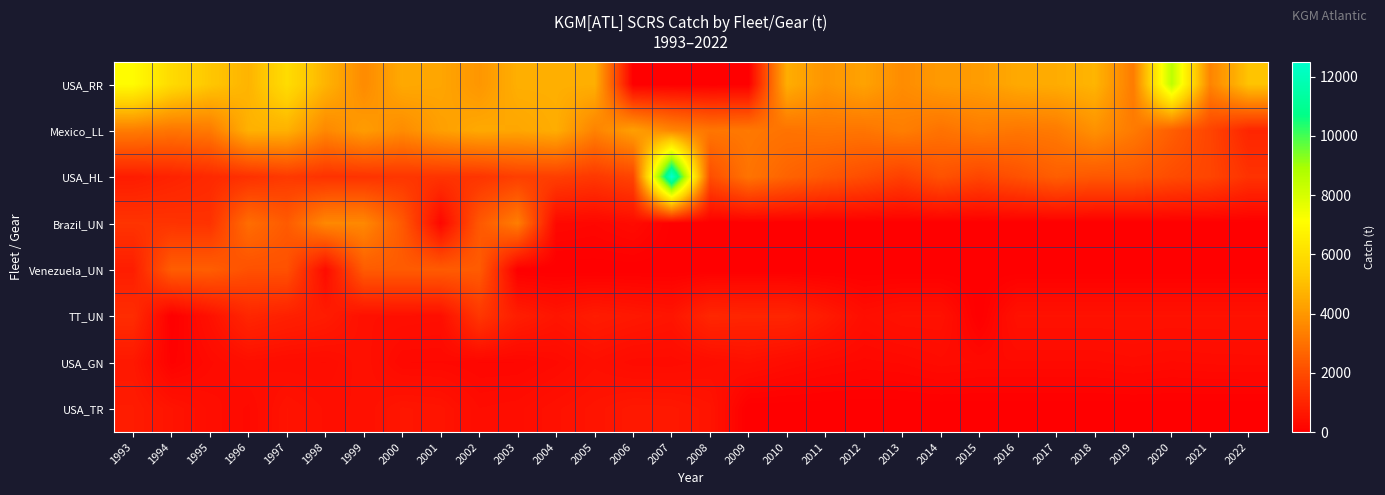

Reading right to left, extract all data points from this chart.

USA_RR: 2022=5150.9	2021=3481.8	2020=8508.4	2019=3262.2	2018=4755.0	2017=4541.1	2016=4455.2	2015=4114.4	2014=4063.1	2013=3693.5	2012=4289.3	2011=3913.0	2010=4573.9	2009=0.0	2008=0.0	2007=0.0	2006=0.0	2005=4619.0	2004=4619.0	2003=4619.0	2002=3952.0	2001=4358.0	2000=4448.0	1999=3660.0	1998=4732.0	1997=5933.0	1996=4731.0	1995=5246.0	1994=5878.0	1993=7046.0
Mexico_LL: 2022=1003.4	2021=1820.5	2020=2504.9	2019=3231.4	2018=3824.9	2017=3232.6	2016=3130.1	2015=3280.7	2014=3018.5	2013=3335.2	2012=3090.5	2011=3130.1	2010=3039.7	2009=3185.8	2008=3113.1	2007=3526.0	2006=4201.4	2005=3447.3	2004=4564.1	2003=4368.8	2002=4452.8	2001=4200.3	2000=3688.1	1999=4120.6	1998=3583.2	1997=4661.0	1996=4661.0	1995=3214.0	1994=3097.0	1993=3289.0
USA_HL: 2022=1342.2	2021=1822.2	2020=2005.8	2019=2308.9	2018=2310.8	2017=2494.8	2016=2145.4	2015=1853.3	2014=2179.3	2013=1691.0	2012=2034.1	2011=2318.5	2010=2634.7	2009=3057.6	2008=2063.0	2007=12506.5	2006=1823.2	2005=1487.0	2004=1672.2	2003=1679.7	2002=1402.2	2001=1370.4	2000=1435.5	1999=1362.6	1998=1334.8	1997=1532.3	1996=1296.9	1995=1104.9	1994=928.2	1993=769.5
Brazil_UN: 2022=0.0	2021=0.0	2020=0.0	2019=0.0	2018=0.0	2017=0.0	2016=0.0	2015=0.0	2014=0.0	2013=0.0	2012=0.0	2011=0.0	2010=0.0	2009=0.0	2008=0.1	2007=33.4	2006=315.0	2005=200.9	2004=246.6	2003=3311.0	2002=2315.8	2001=200.1	2000=2344.0	1999=3595.0	1998=3595.0	1997=2398.0	1996=2887.0	1995=1328.0	1994=1365.0	1993=1380.0
Venezuela_UN: 2022=0.0	2021=0.0	2020=0.0	2019=0.0	2018=0.0	2017=0.0	2016=0.0	2015=0.0	2014=0.0	2013=0.0	2012=0.0	2011=0.0	2010=0.0	2009=0.0	2008=0.0	2007=0.0	2006=0.0	2005=0.0	2004=0.0	2003=0.0	2002=2424.0	2001=2424.0	2000=2424.0	1999=2424.0	1998=340.0	1997=2139.0	1996=2139.0	1995=2485.0	1994=2484.0	1993=800.0
TT_UN: 2022=494.1	2021=494.1	2020=494.1	2019=494.1	2018=494.1	2017=494.1	2016=494.1	2015=0.0	2014=494.1	2013=494.1	2012=391.1	2011=720.3	2010=1000.8	2009=1000.8	2008=1042.7	2007=566.4	2006=660.7	2005=747.1	2004=577.5	2003=801.2	2002=1457.0	2001=410.0	2000=431.8	1999=446.9	1998=746.3	1997=875.2	1996=1029.0	1995=470.7	1994=0.0	1993=1192.0
USA_GN: 2022=312.1	2021=306.8	2020=287.8	2019=323.9	2018=287.3	2017=288.2	2016=288.8	2015=287.1	2014=322.8	2013=252.9	2012=229.7	2011=271.8	2010=345.1	2009=450.7	2008=375.8	2007=308.6	2006=314.7	2005=421.6	2004=280.6	2003=194.9	2002=193.5	2001=239.8	2000=243.8	1999=485.6	1998=340.2	1997=352.9	1996=414.7	1995=280.3	1994=74.9	1993=646.3
USA_TR: 2022=0.0	2021=0.0	2020=0.0	2019=0.0	2018=0.0	2017=0.0	2016=0.0	2015=0.0	2014=0.0	2013=0.0	2012=0.0	2011=0.0	2010=0.0	2009=0.0	2008=556.8	2007=654.8	2006=665.1	2005=558.6	2004=478.3	2003=374.9	2002=343.3	2001=561.2	2000=595.5	1999=447.0	1998=430.9	1997=540.0	1996=280.5	1995=371.4	1994=544.1	1993=739.5